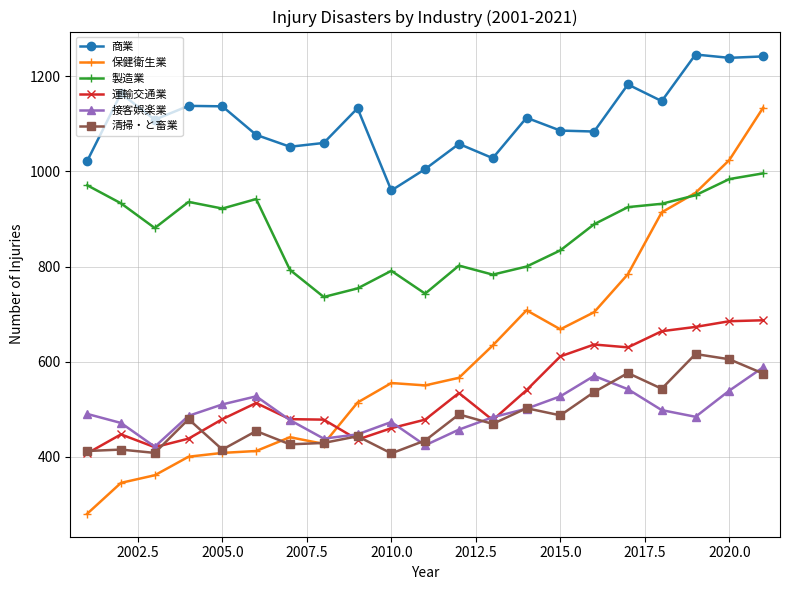

How many series are shown in this chart?

6